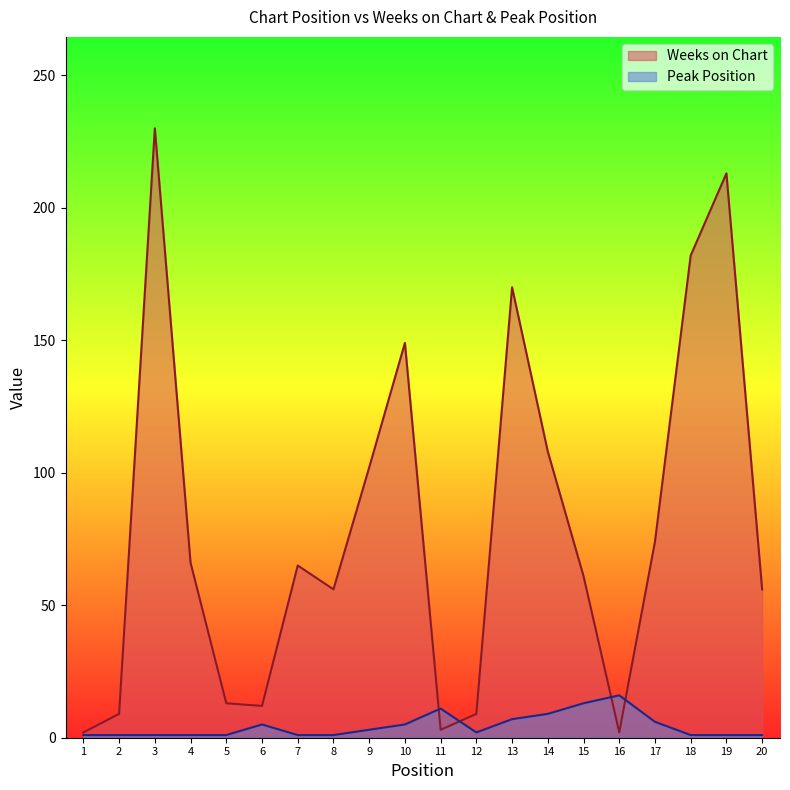

At which label does Weeks on Chart first exceed 65?

3